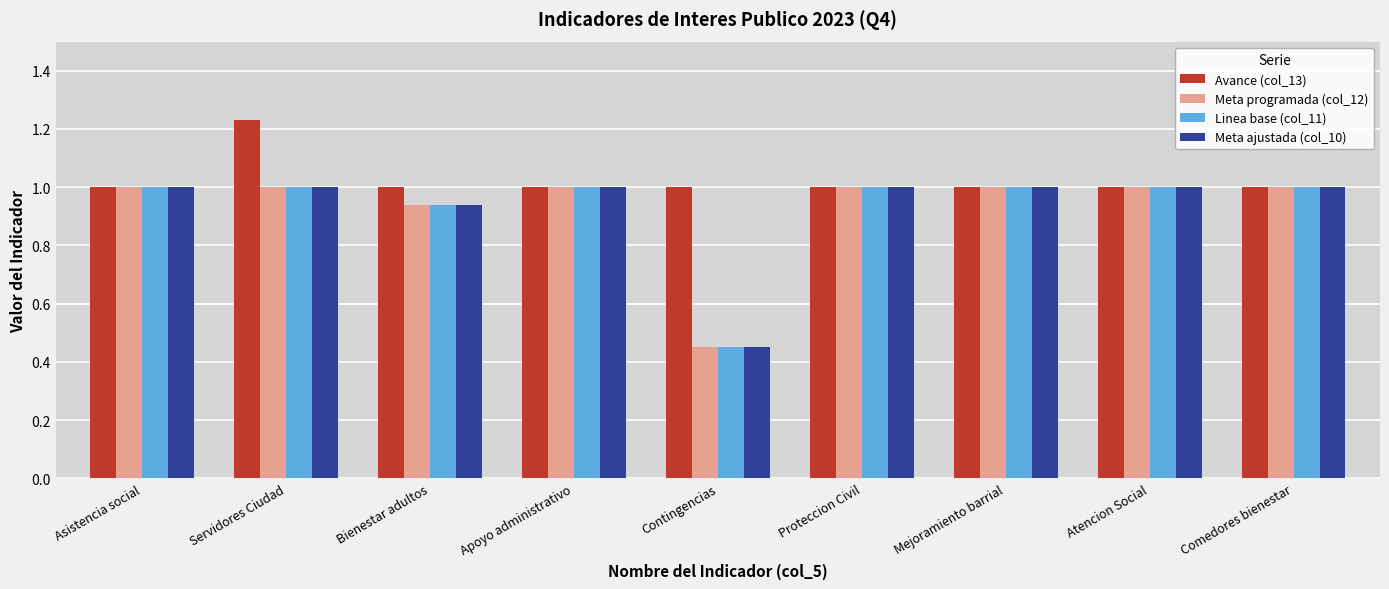

Is it true that Meta programada (col_12) equals 1.5 at Mejoramiento barrial?

False